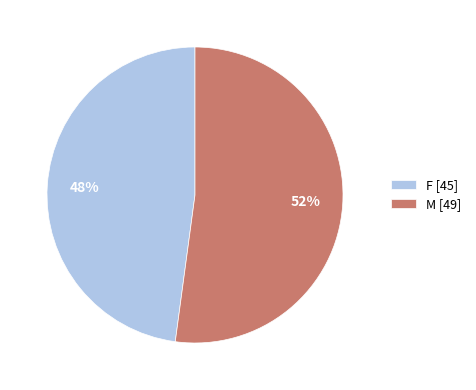

Is it true that F is 48% of the pie?

True